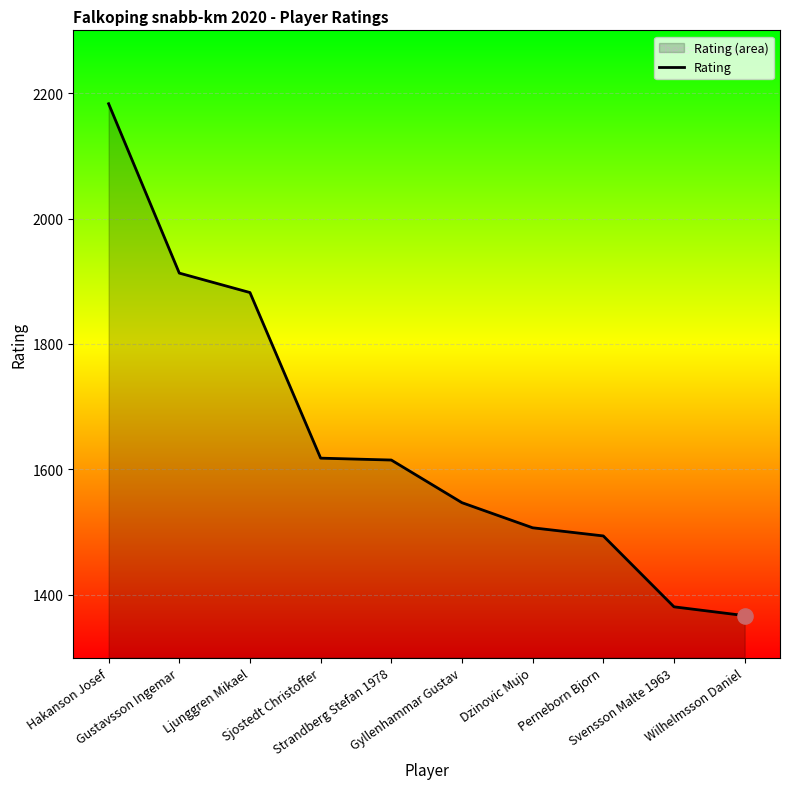

Which has a higher value, Gustavsson Ingemar or Wilhelmsson Daniel?

Gustavsson Ingemar